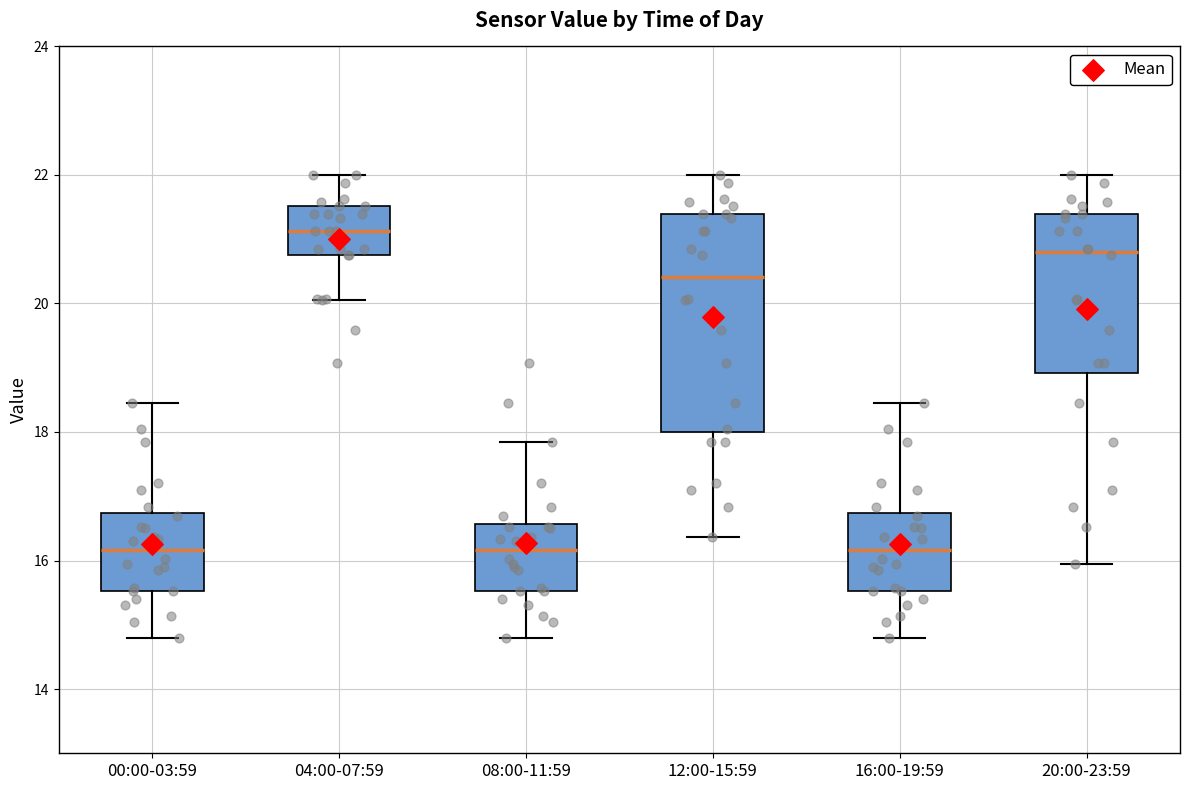

Which box is the tallest, from its lower edge to its upper edge?

12:00-15:59